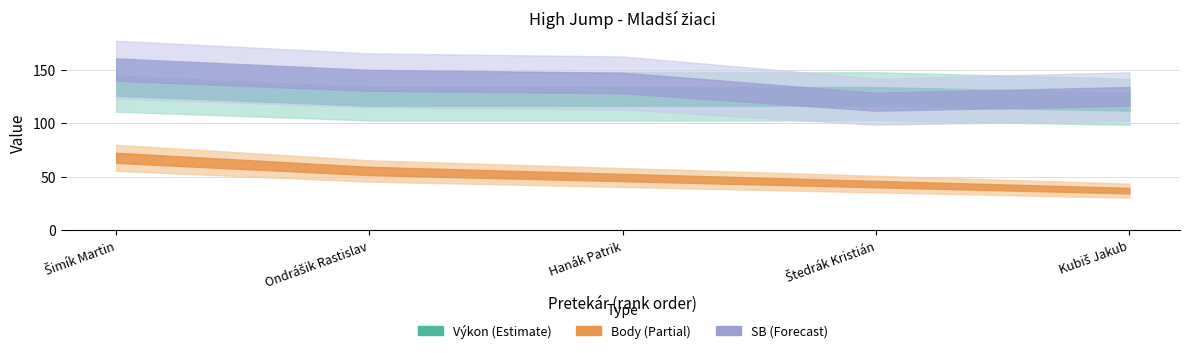

The SB series shows 120 at Štedrák Kristián. True or false?

True